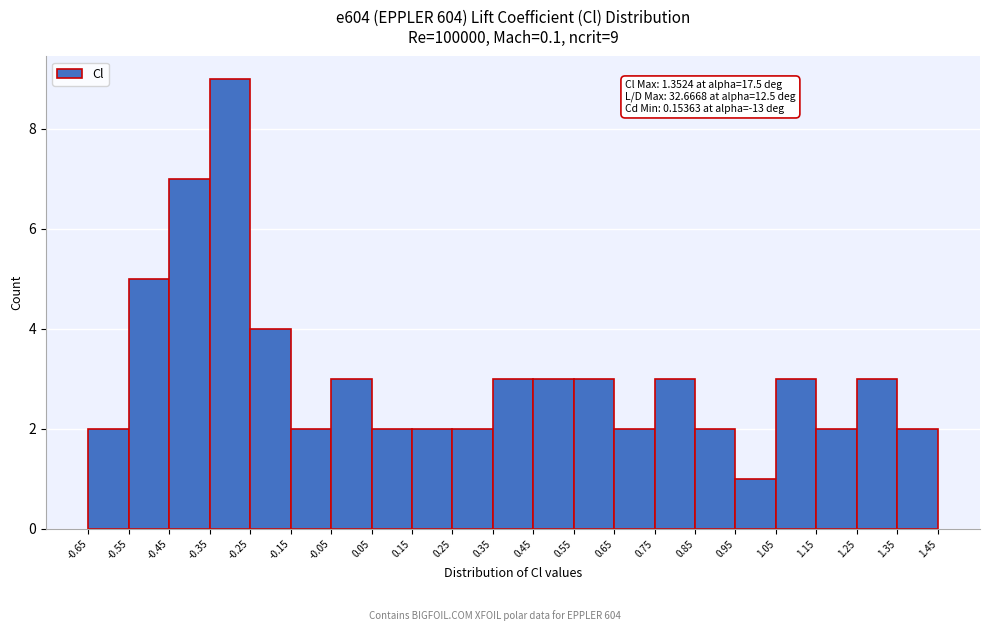

Which range on the x-axis has the tallest bar?

-0.35 to -0.25